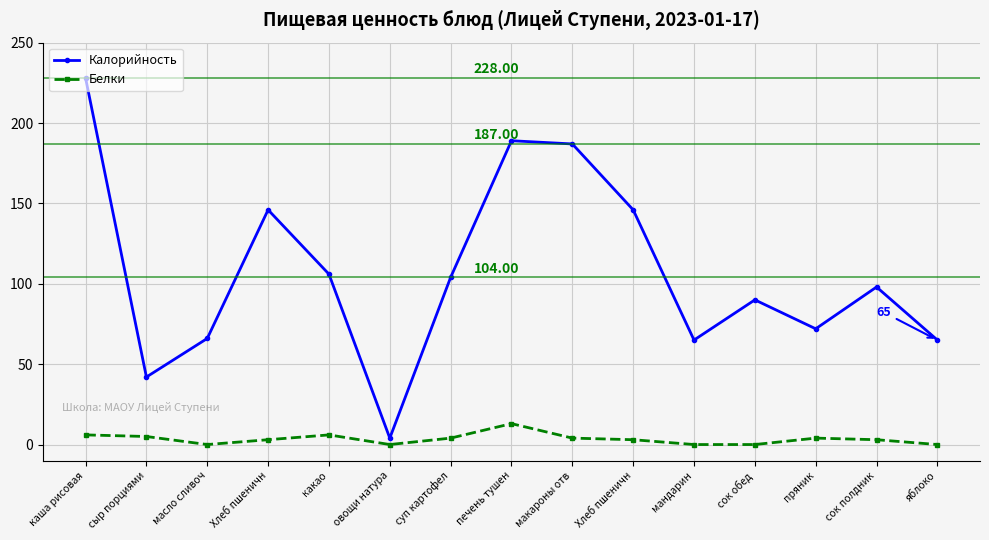

How many lines are shown in the chart?

2